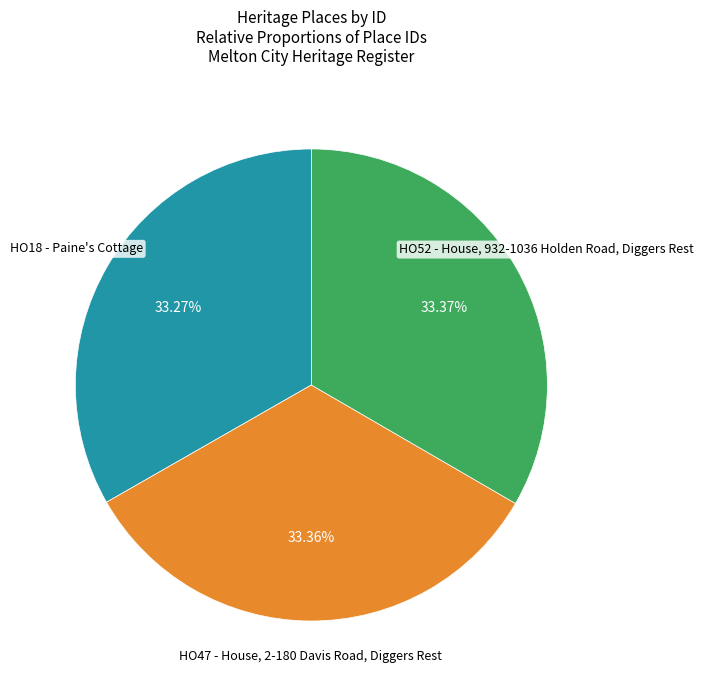

Is there a majority slice in this chart?

No